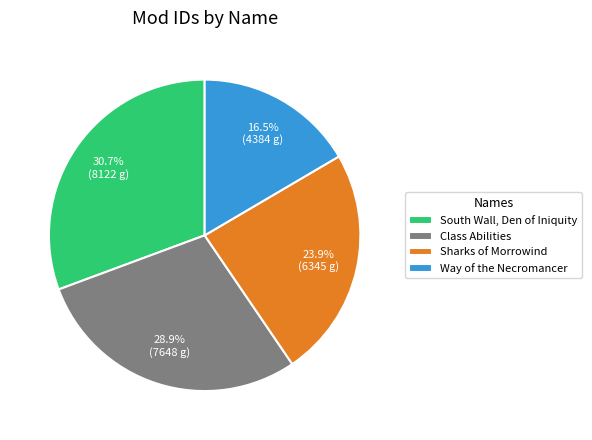

Rank the categories by value from highest to lowest.

South Wall, Den of Iniquity, Class Abilities, Sharks of Morrowind, Way of the Necromancer